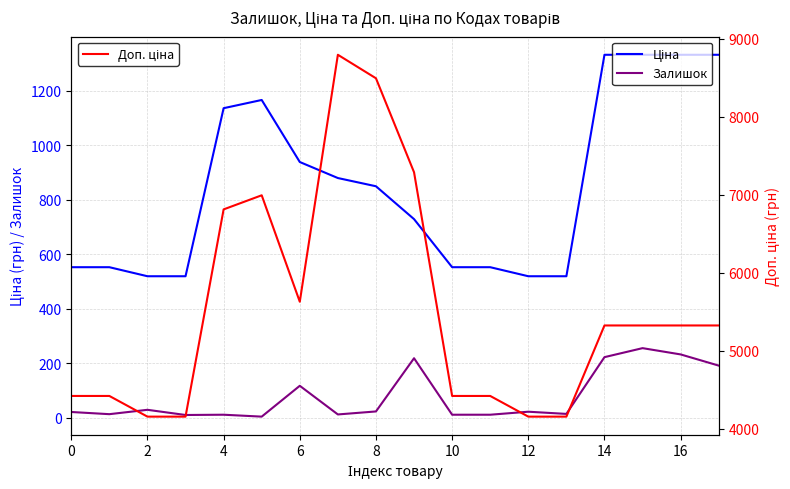

What are all the series names shown in the legend?

Ціна, Залишок, Доп. ціна